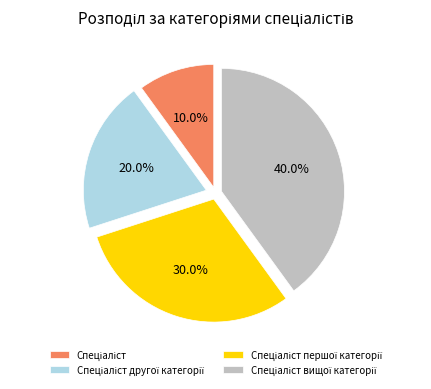

Is there any slice that represents more than half of the pie?

No